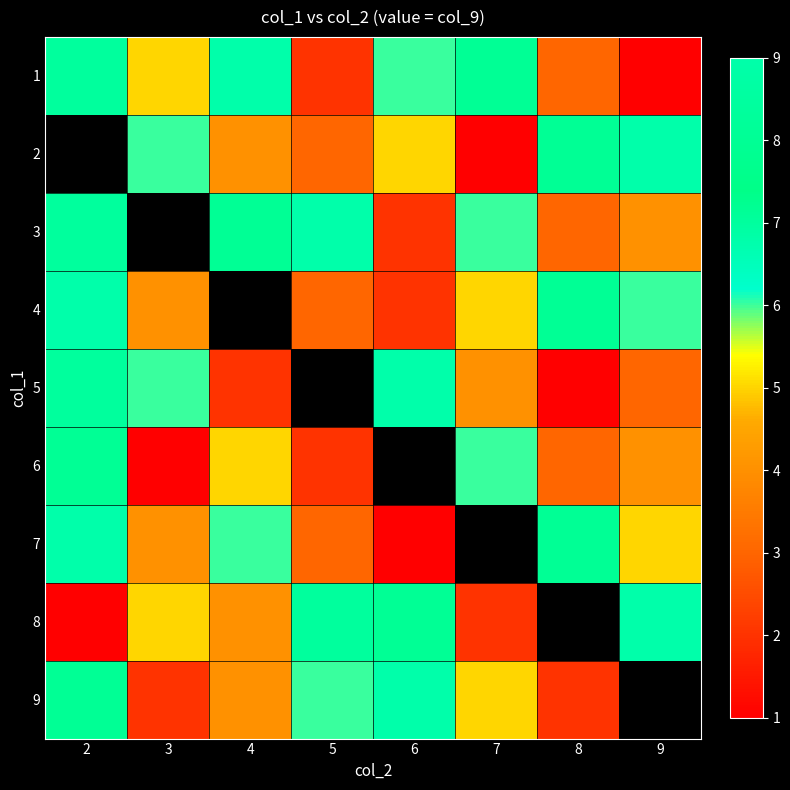

Which category has the highest value in the 7 series?

2